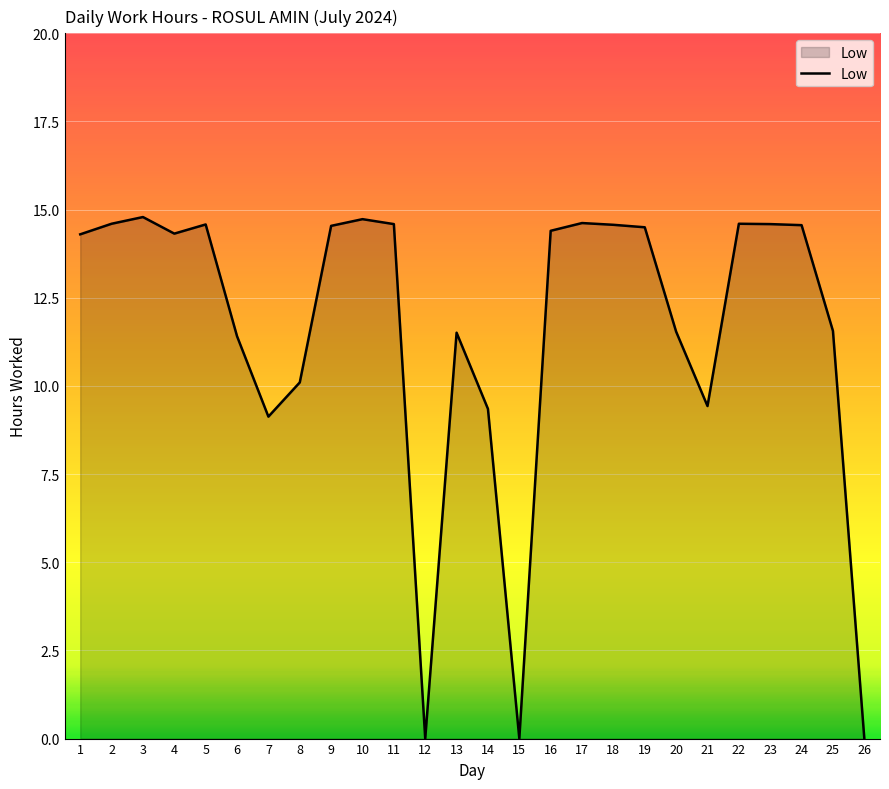

What is the greatest value displayed?

14.8